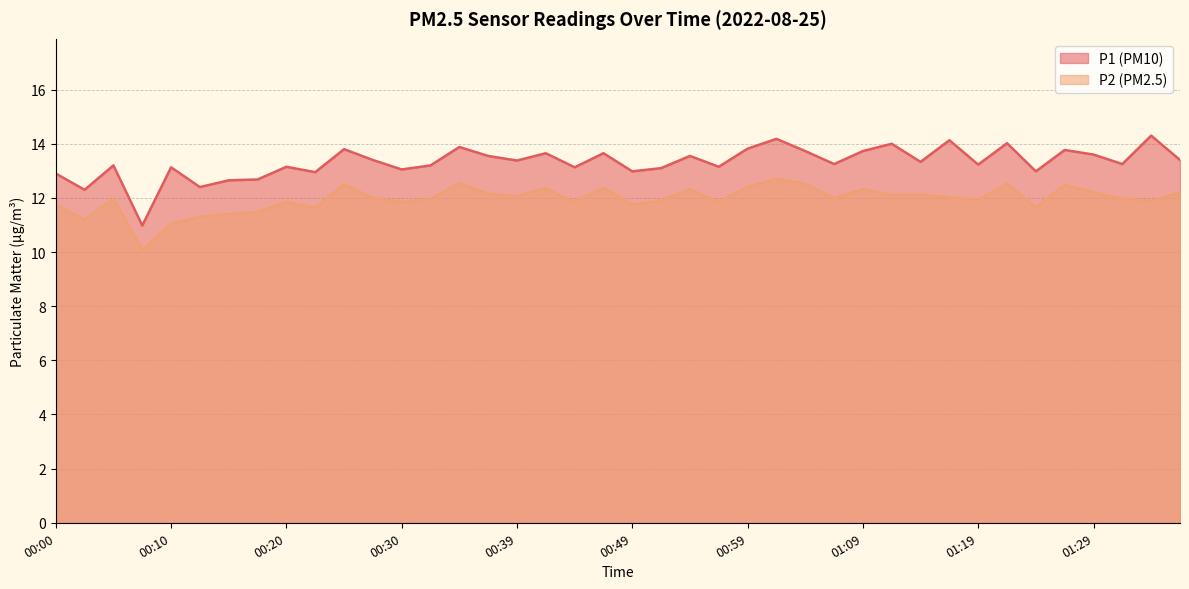

Does the chart have visible grid lines?

Yes